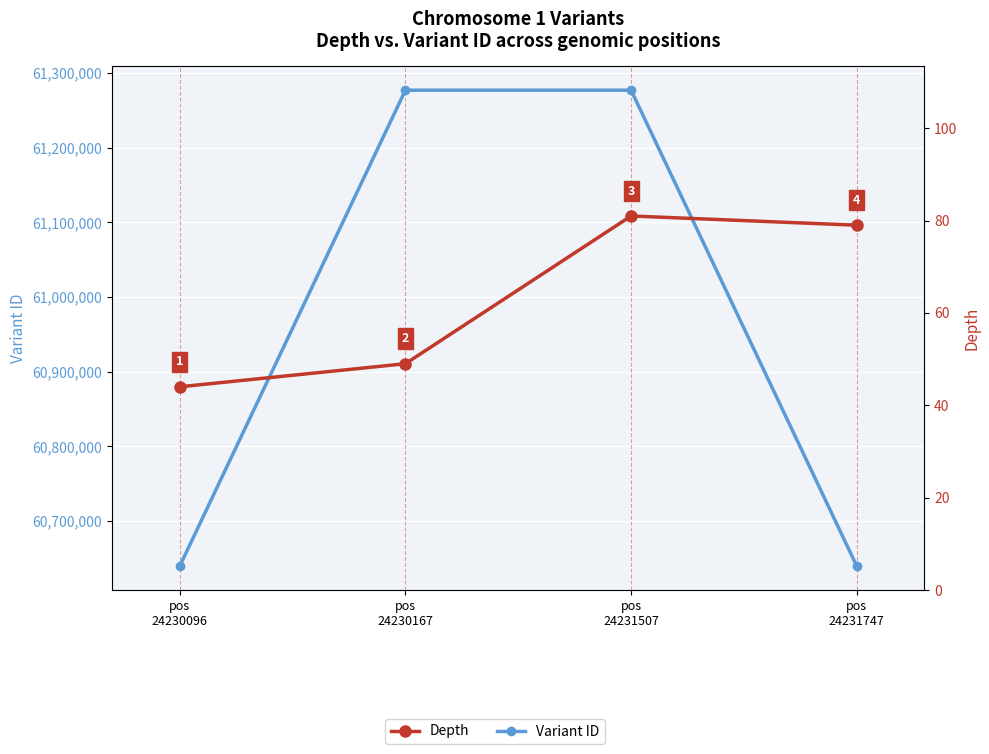

At which label does Depth first exceed 79?

pos
24231507